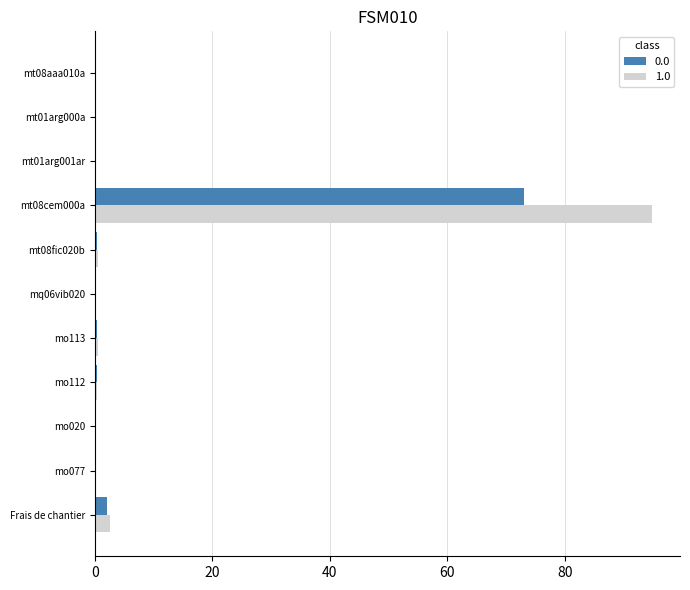

The 0.0 series shows 105.4 at mt08cem000a. True or false?

False